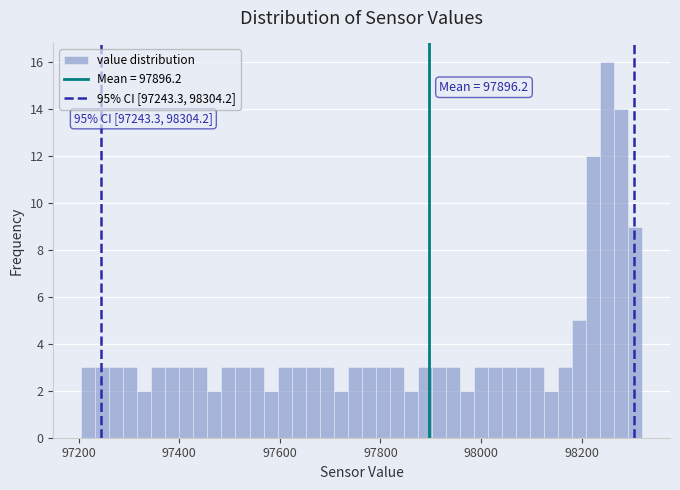

Read against the x-axis, roughly where is the centre of the tallest bar?

98260